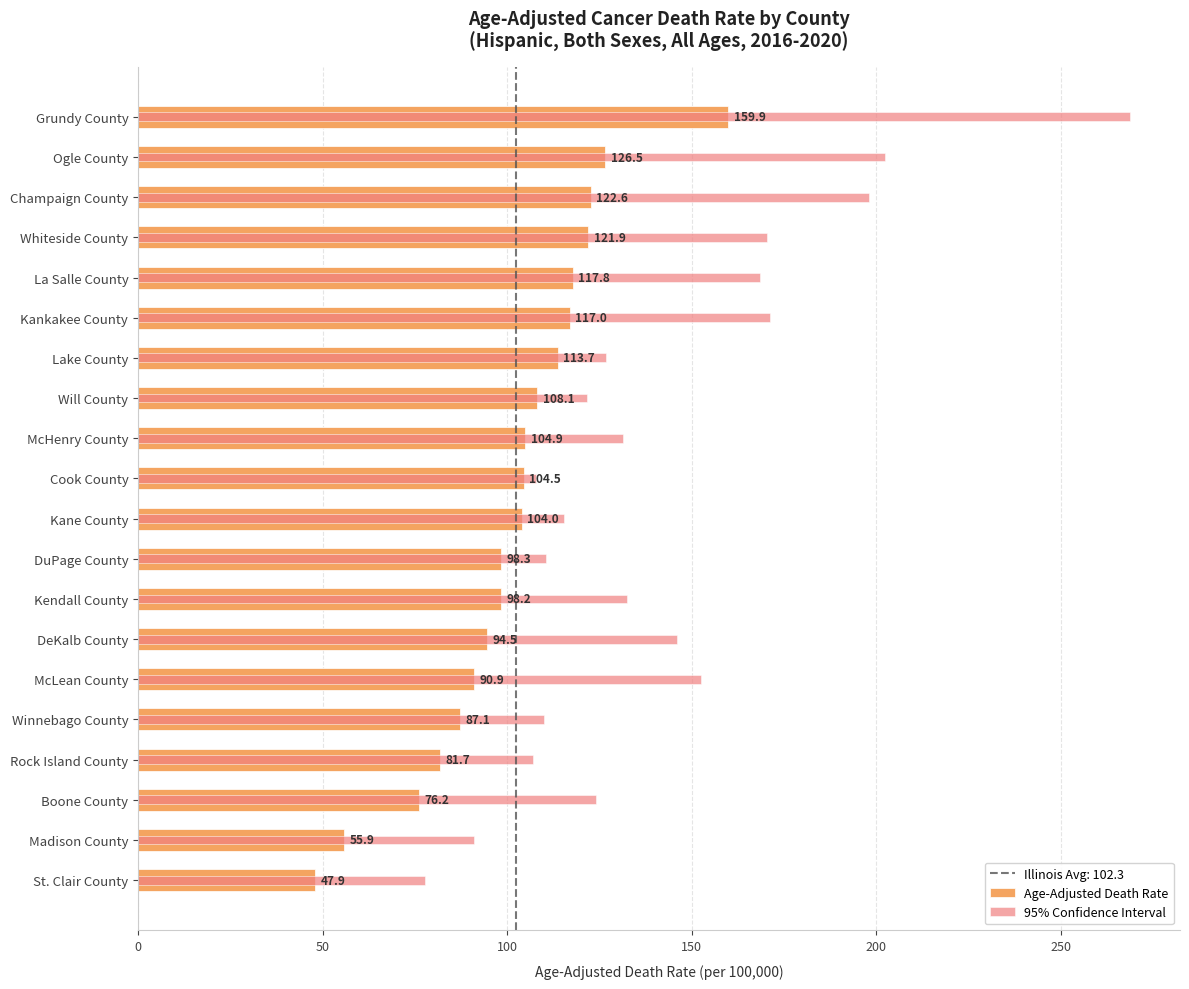

How many data points in 95% Confidence Interval are less than 131?

10